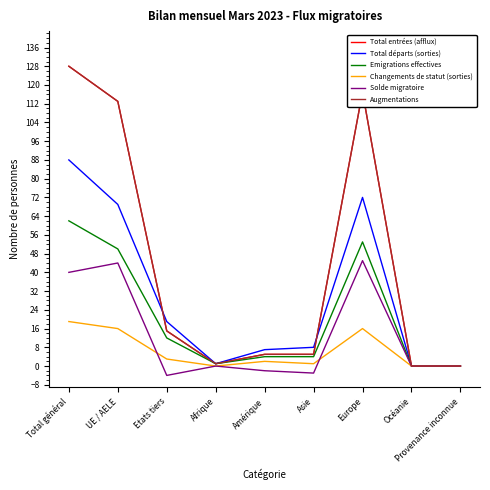

Where is the first local minimum for Total départs (sorties)?

Afrique